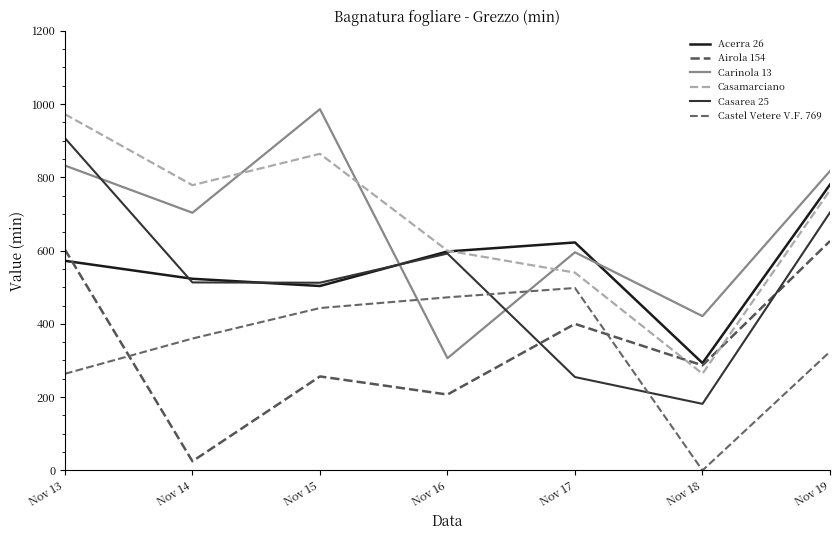

True or false: Acerra 26 and Castel Vetere V.F. 769 intersect in this chart.

False